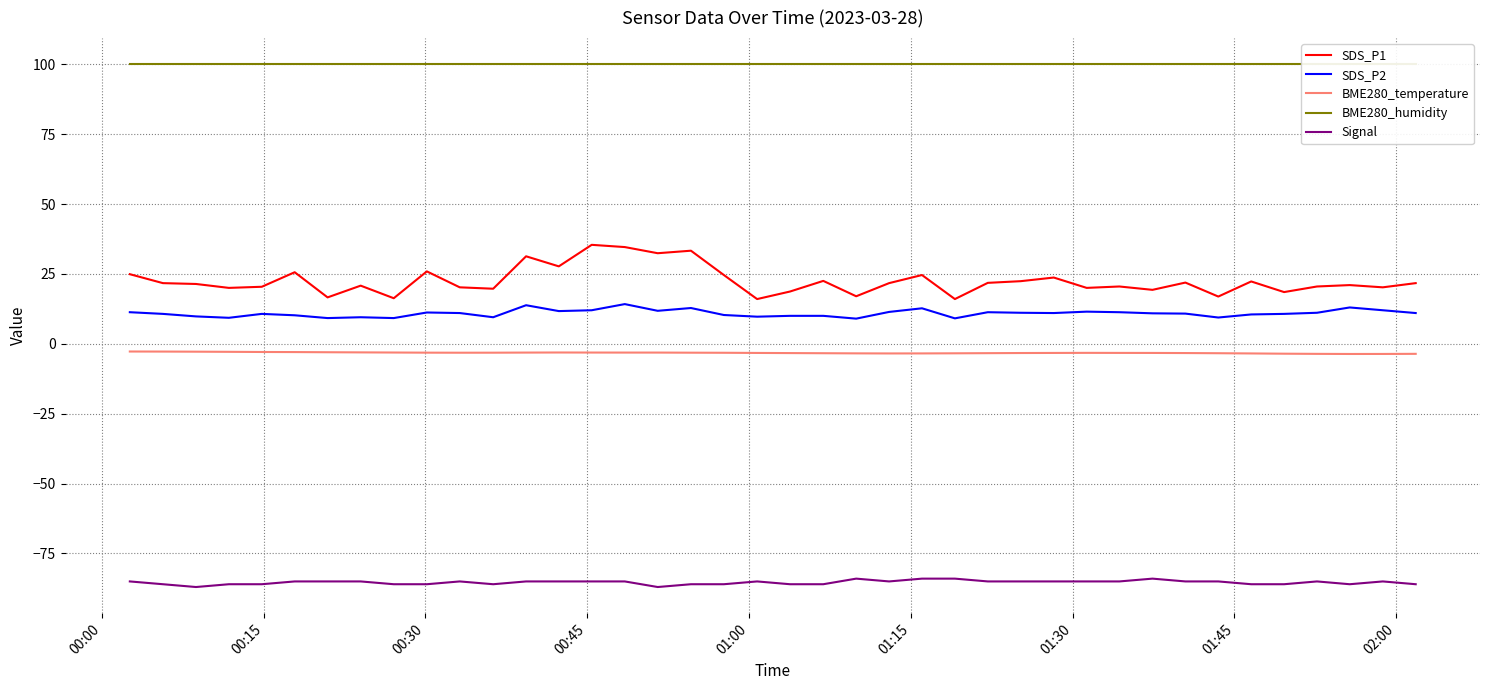

How many distinct data groups are displayed?

5